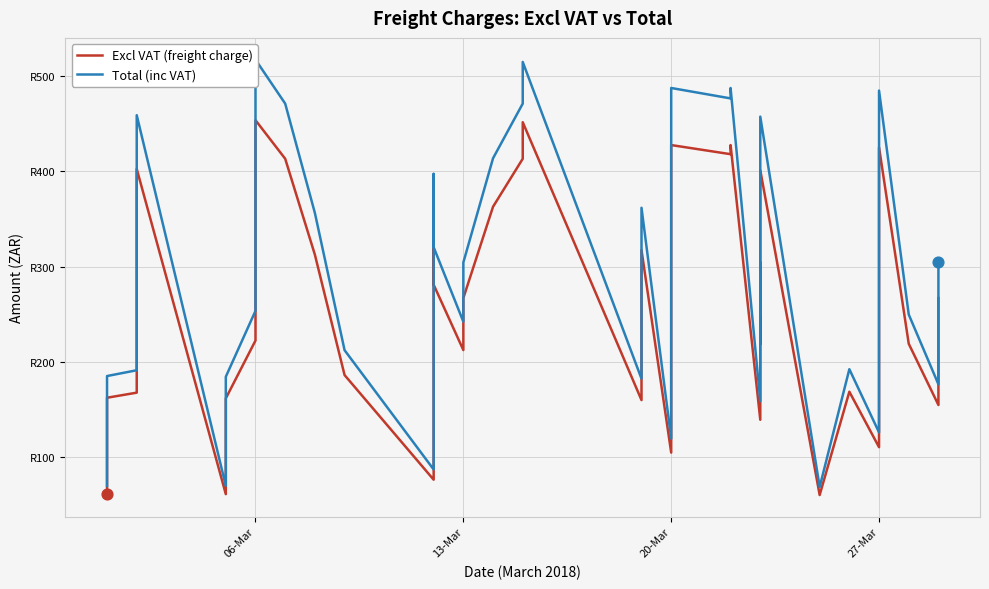

What are all the series names shown in the legend?

Excl VAT (freight charge), Total (inc VAT)